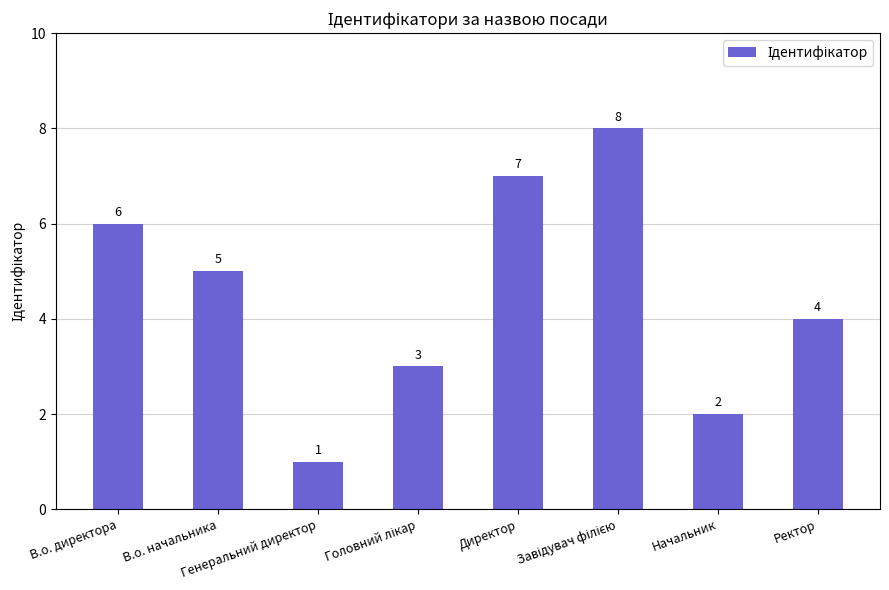

What is the difference between the maximum and second lowest values?

6